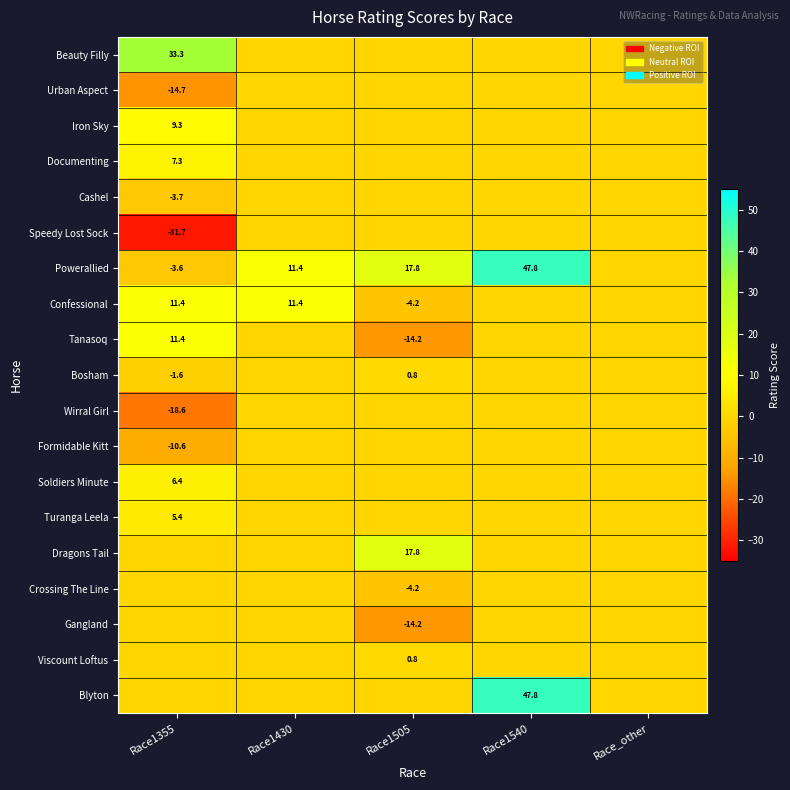

The Bosham series shows -0.6 at Race1355. True or false?

False